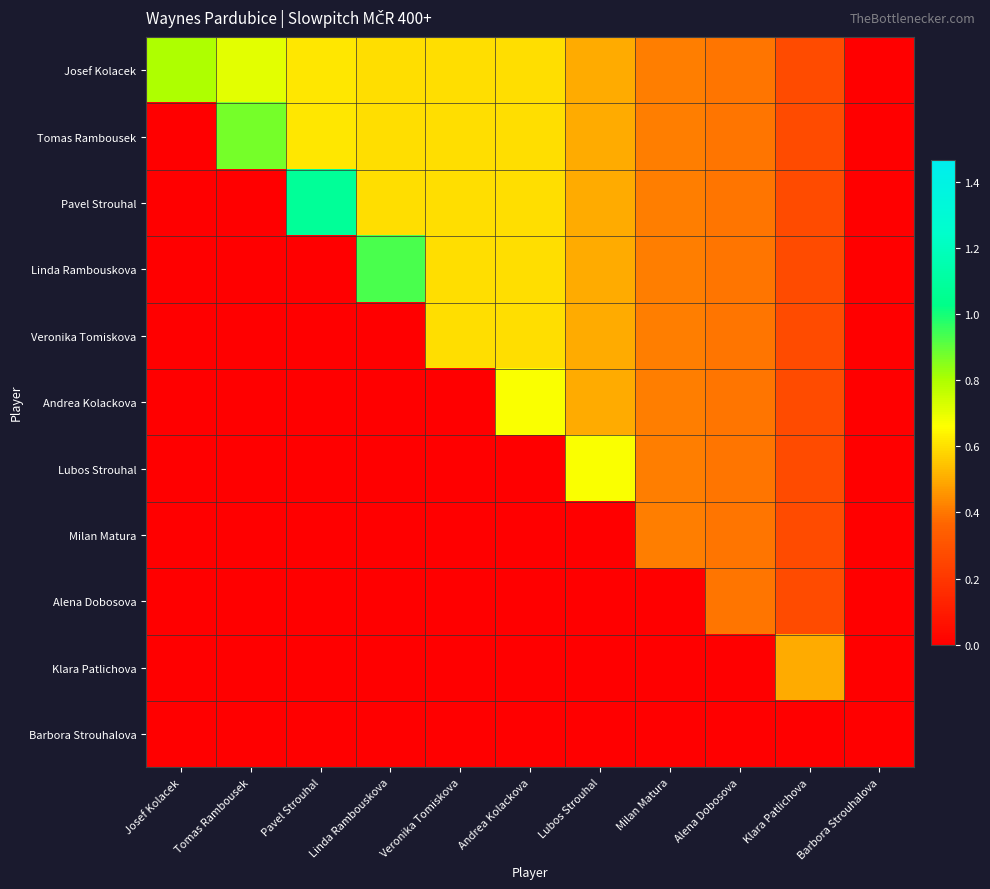

Reading left to right, transcribe all the data shown in this chart.

Josef Kolacek: Josef Kolacek=0.8	Tomas Rambousek=0.7	Pavel Strouhal=0.6	Linda Rambouskova=0.6	Veronika Tomiskova=0.6	Andrea Kolackova=0.6	Lubos Strouhal=0.5	Milan Matura=0.4	Alena Dobosova=0.4	Klara Patlichova=0.3	Barbora Strouhalova=0.0
Tomas Rambousek: Josef Kolacek=0.0	Tomas Rambousek=0.9	Pavel Strouhal=0.6	Linda Rambouskova=0.6	Veronika Tomiskova=0.6	Andrea Kolackova=0.6	Lubos Strouhal=0.5	Milan Matura=0.4	Alena Dobosova=0.4	Klara Patlichova=0.3	Barbora Strouhalova=0.0
Pavel Strouhal: Josef Kolacek=0.0	Tomas Rambousek=0.0	Pavel Strouhal=1.1	Linda Rambouskova=0.6	Veronika Tomiskova=0.6	Andrea Kolackova=0.6	Lubos Strouhal=0.5	Milan Matura=0.4	Alena Dobosova=0.4	Klara Patlichova=0.3	Barbora Strouhalova=0.0
Linda Rambouskova: Josef Kolacek=0.0	Tomas Rambousek=0.0	Pavel Strouhal=0.0	Linda Rambouskova=0.9	Veronika Tomiskova=0.6	Andrea Kolackova=0.6	Lubos Strouhal=0.5	Milan Matura=0.4	Alena Dobosova=0.4	Klara Patlichova=0.3	Barbora Strouhalova=0.0
Veronika Tomiskova: Josef Kolacek=0.0	Tomas Rambousek=0.0	Pavel Strouhal=0.0	Linda Rambouskova=0.0	Veronika Tomiskova=0.6	Andrea Kolackova=0.6	Lubos Strouhal=0.5	Milan Matura=0.4	Alena Dobosova=0.4	Klara Patlichova=0.3	Barbora Strouhalova=0.0
Andrea Kolackova: Josef Kolacek=0.0	Tomas Rambousek=0.0	Pavel Strouhal=0.0	Linda Rambouskova=0.0	Veronika Tomiskova=0.0	Andrea Kolackova=0.7	Lubos Strouhal=0.5	Milan Matura=0.4	Alena Dobosova=0.4	Klara Patlichova=0.3	Barbora Strouhalova=0.0
Lubos Strouhal: Josef Kolacek=0.0	Tomas Rambousek=0.0	Pavel Strouhal=0.0	Linda Rambouskova=0.0	Veronika Tomiskova=0.0	Andrea Kolackova=0.0	Lubos Strouhal=0.7	Milan Matura=0.4	Alena Dobosova=0.4	Klara Patlichova=0.3	Barbora Strouhalova=0.0
Milan Matura: Josef Kolacek=0.0	Tomas Rambousek=0.0	Pavel Strouhal=0.0	Linda Rambouskova=0.0	Veronika Tomiskova=0.0	Andrea Kolackova=0.0	Lubos Strouhal=0.0	Milan Matura=0.4	Alena Dobosova=0.4	Klara Patlichova=0.3	Barbora Strouhalova=0.0
Alena Dobosova: Josef Kolacek=0.0	Tomas Rambousek=0.0	Pavel Strouhal=0.0	Linda Rambouskova=0.0	Veronika Tomiskova=0.0	Andrea Kolackova=0.0	Lubos Strouhal=0.0	Milan Matura=0.0	Alena Dobosova=0.4	Klara Patlichova=0.3	Barbora Strouhalova=0.0
Klara Patlichova: Josef Kolacek=0.0	Tomas Rambousek=0.0	Pavel Strouhal=0.0	Linda Rambouskova=0.0	Veronika Tomiskova=0.0	Andrea Kolackova=0.0	Lubos Strouhal=0.0	Milan Matura=0.0	Alena Dobosova=0.0	Klara Patlichova=0.5	Barbora Strouhalova=0.0
Barbora Strouhalova: Josef Kolacek=0.0	Tomas Rambousek=0.0	Pavel Strouhal=0.0	Linda Rambouskova=0.0	Veronika Tomiskova=0.0	Andrea Kolackova=0.0	Lubos Strouhal=0.0	Milan Matura=0.0	Alena Dobosova=0.0	Klara Patlichova=0.0	Barbora Strouhalova=0.0